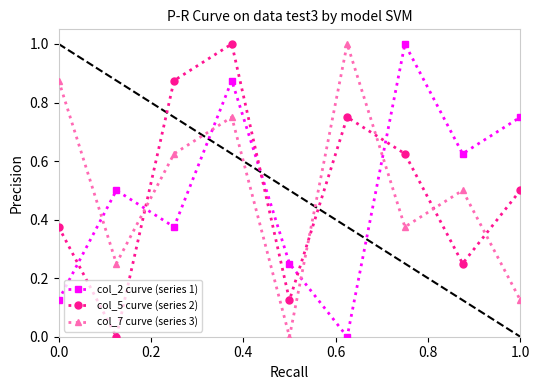

True or false: col_5 curve (series 2) has more than 2 interior local peaks.

False